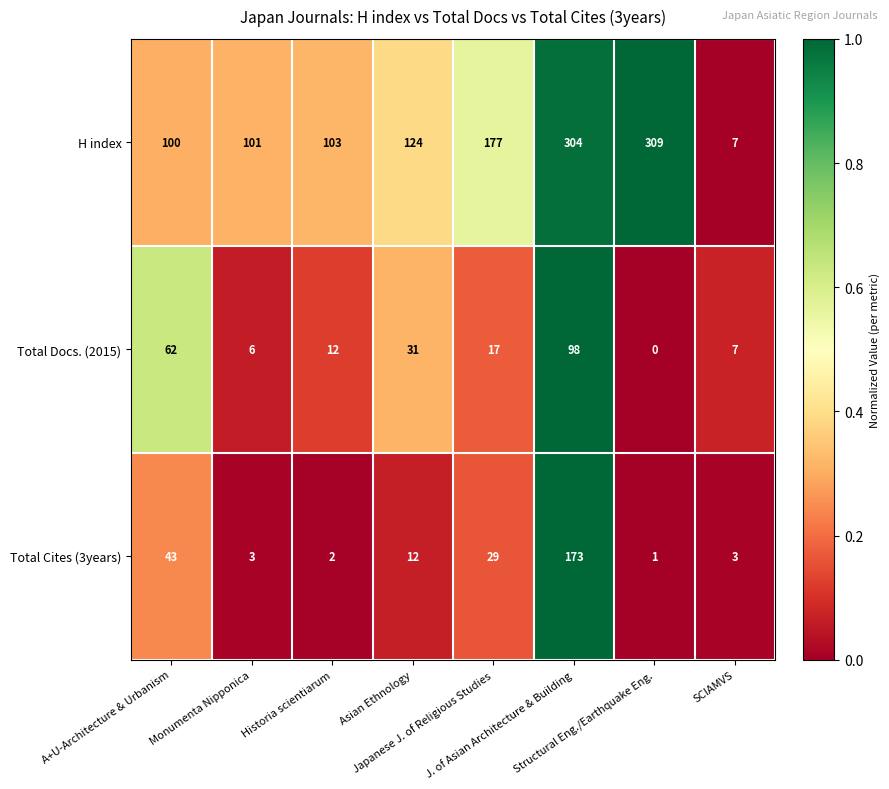

What is the difference between the second highest and minimum values in the Total Docs. (2015) series?

62